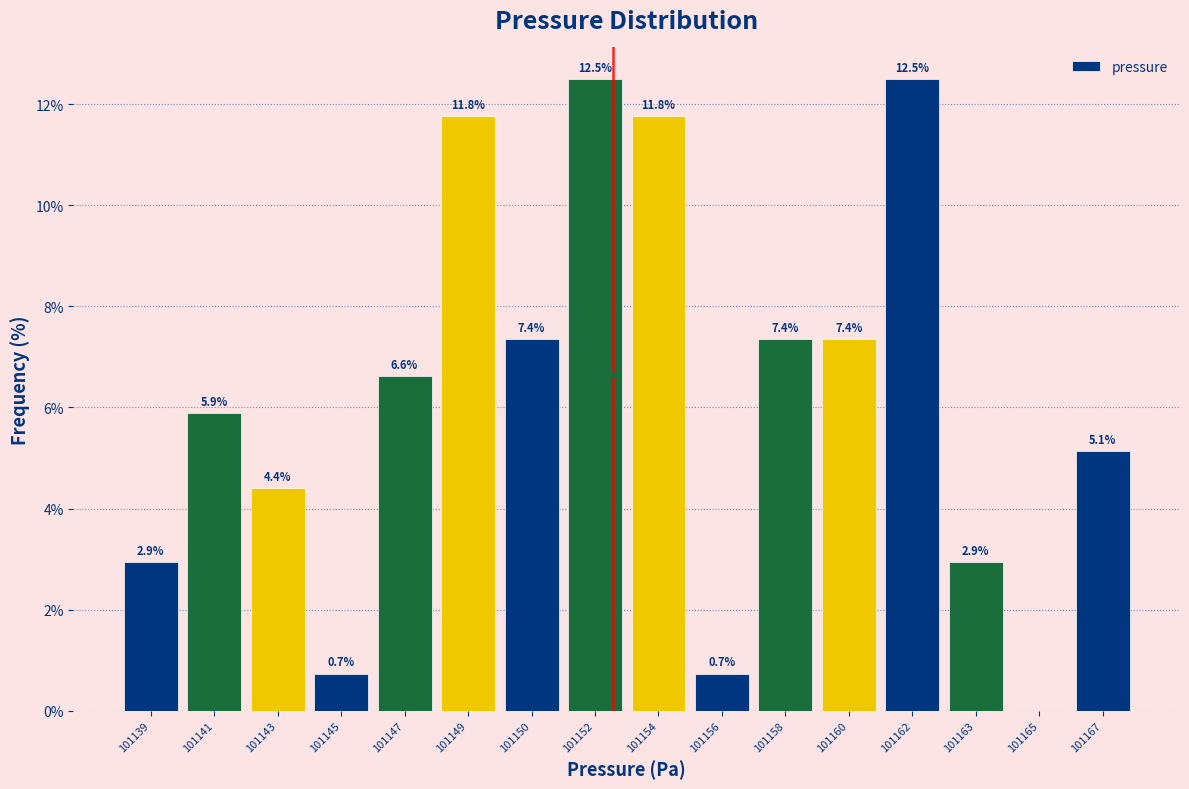

Reading right to left, transcribe all the data shown in this chart.

101167=5.1	101165=0.0	101163=2.9	101162=12.5	101160=7.4	101158=7.4	101156=0.7	101154=11.8	101152=12.5	101150=7.4	101149=11.8	101147=6.6	101145=0.7	101143=4.4	101141=5.9	101139=2.9